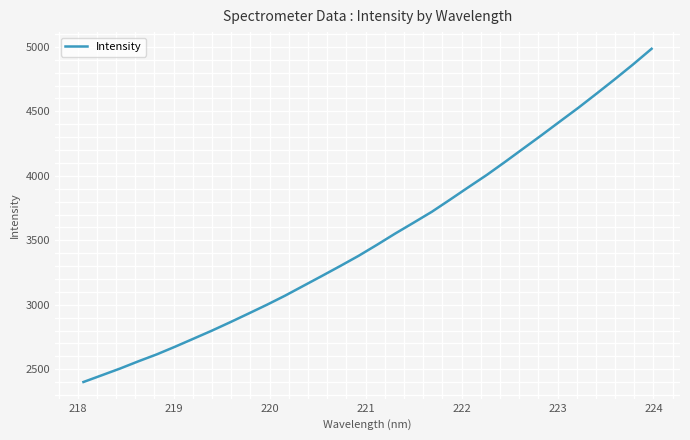

What is the difference between the maximum and minimum values?

2584.2